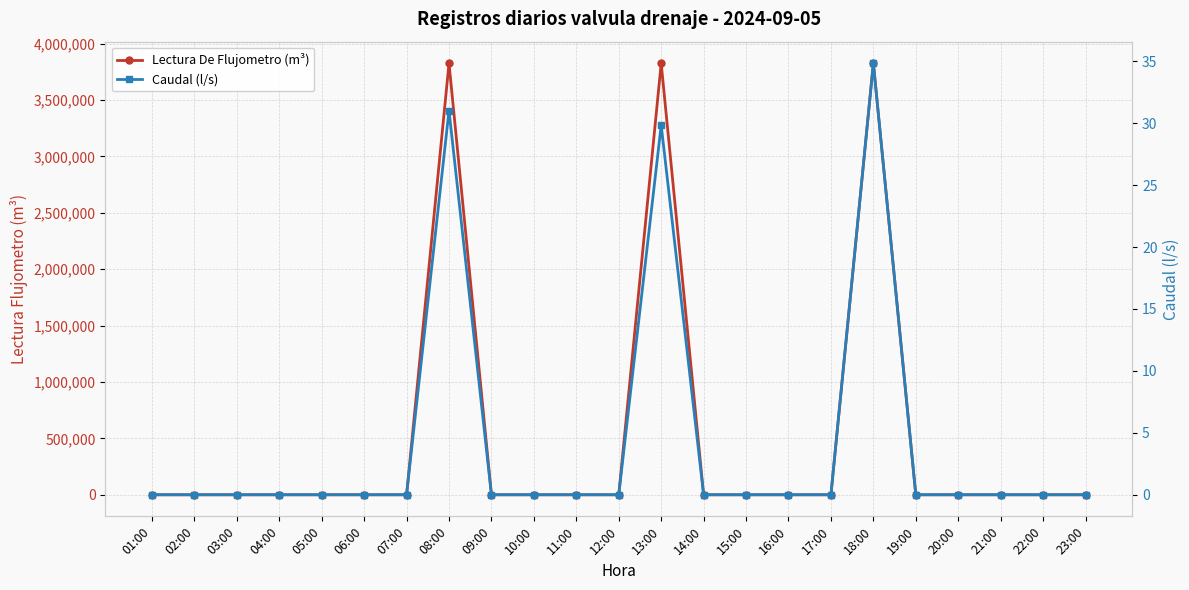

Which series changed the most between 13:00 and 14:00?

Lectura De Flujometro (m³)